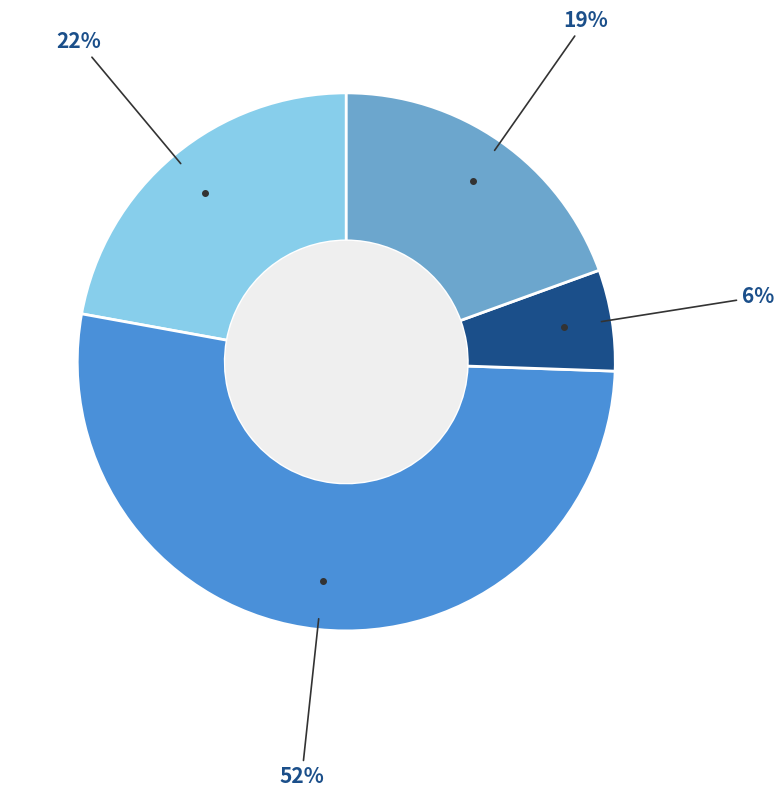

To the nearest percent, what is the average slice percentage?

25%